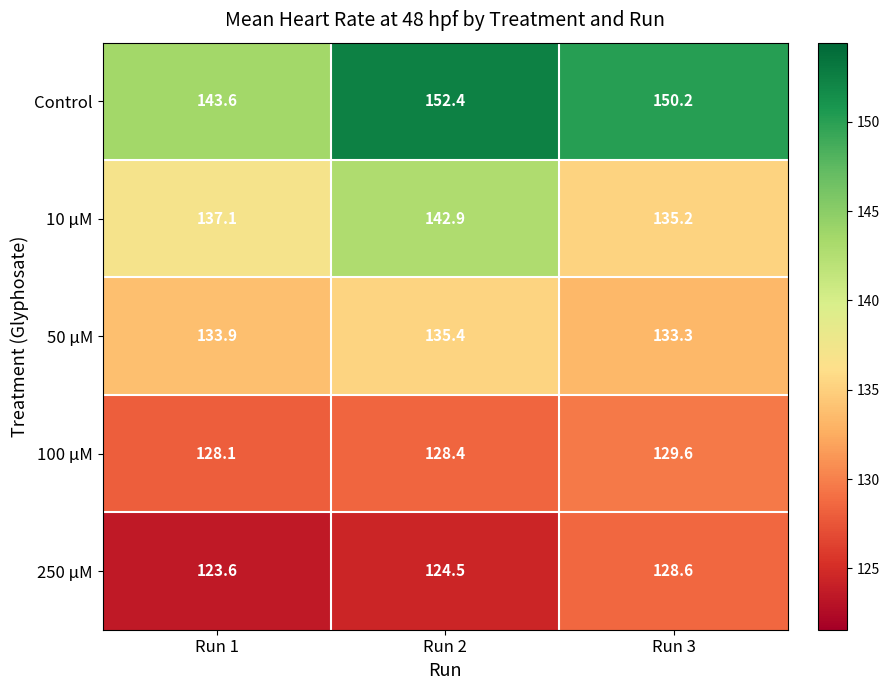

What is the greatest value displayed?

152.4